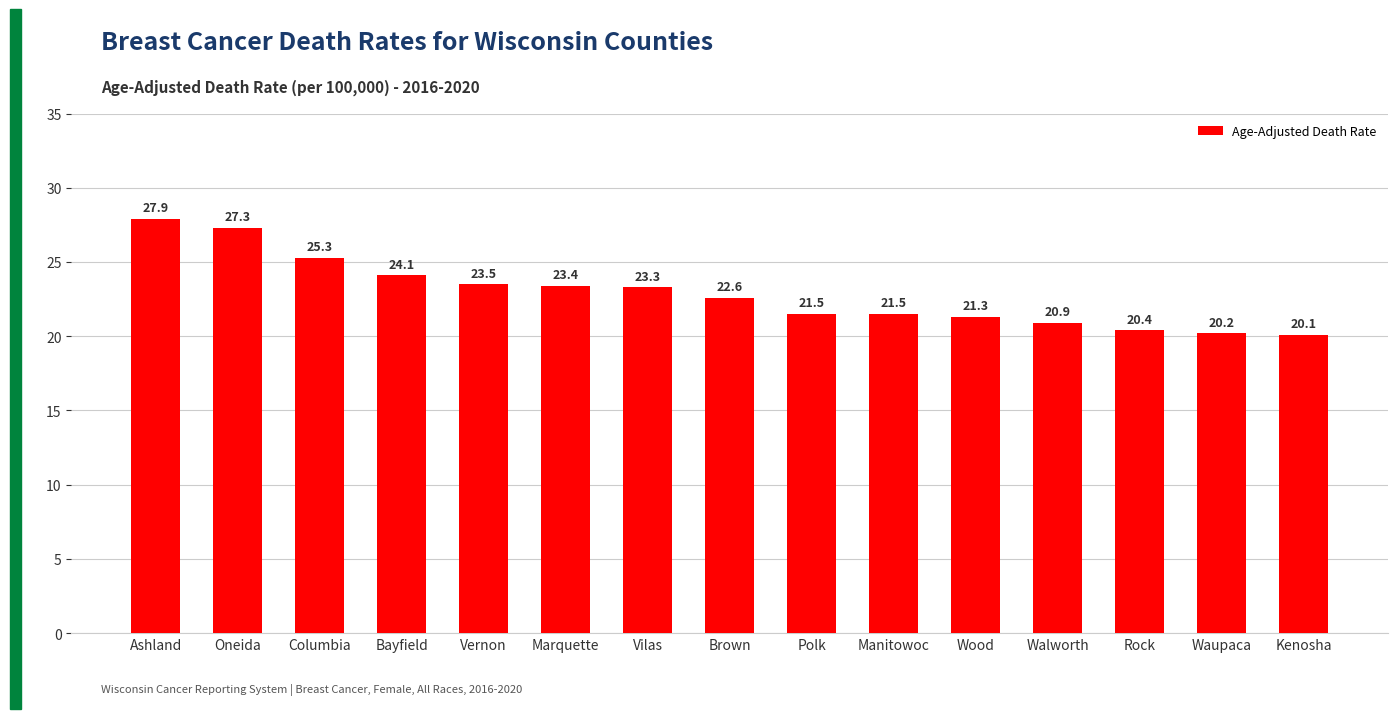

What is the greatest value displayed?

27.9